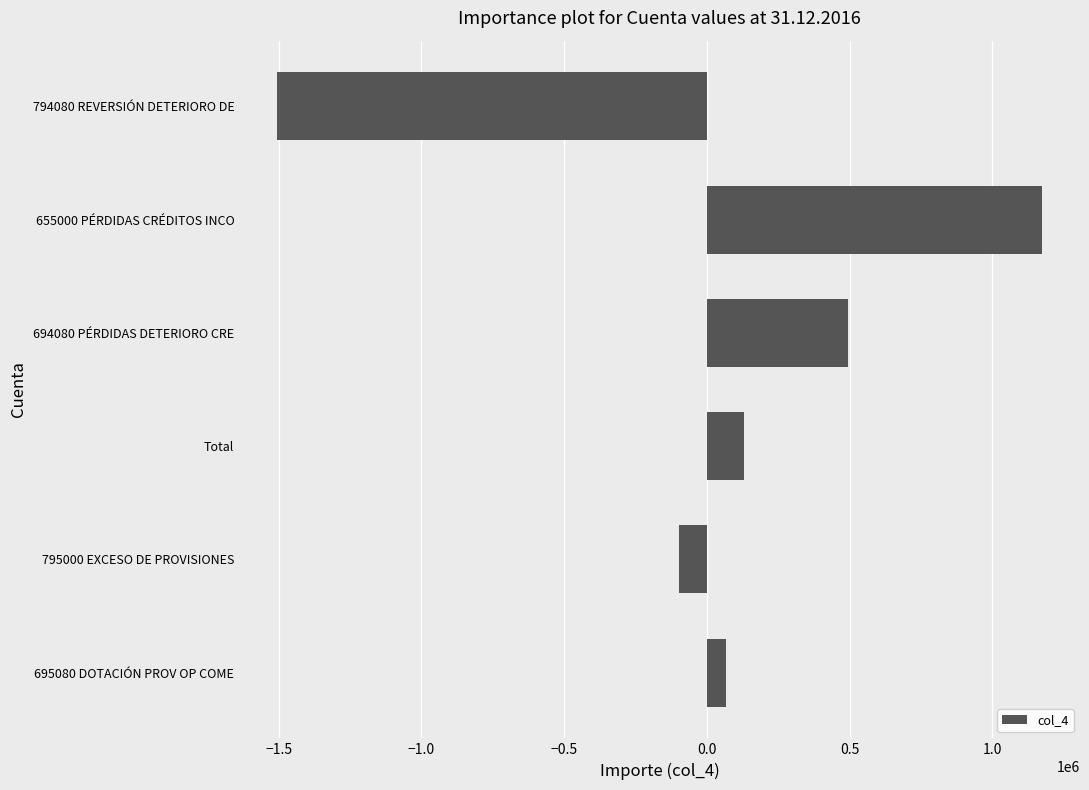

How many values are below zero?

2